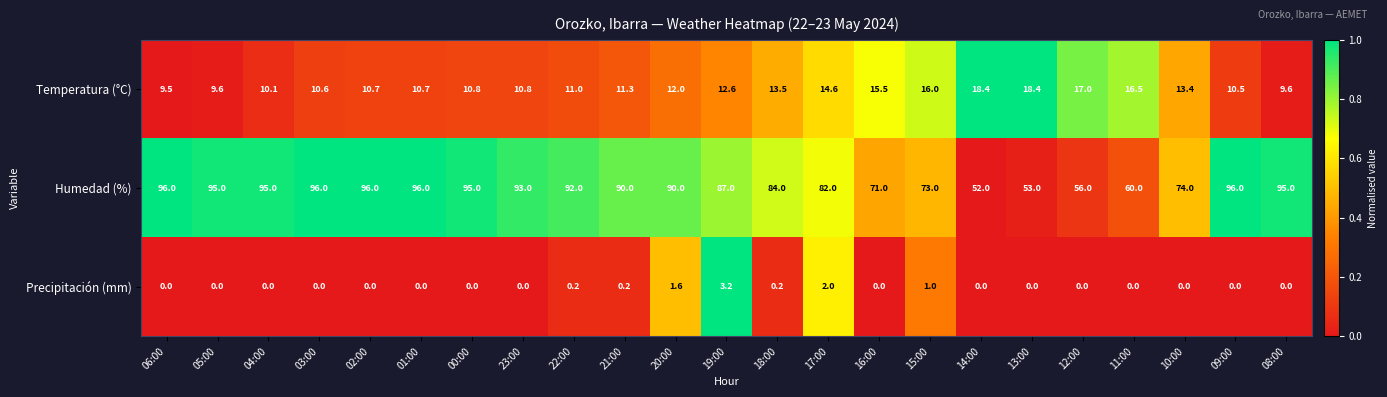

Between 15:00 and 10:00, which series saw the biggest shift?

Temperatura (°C)